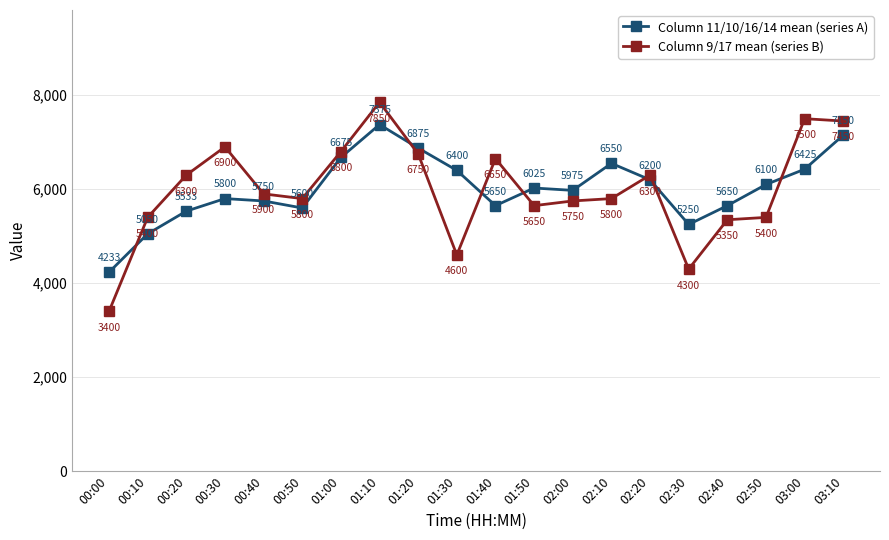

Between 00:20 and 02:20, which series saw the biggest shift?

Column 11/10/16/14 mean (series A)